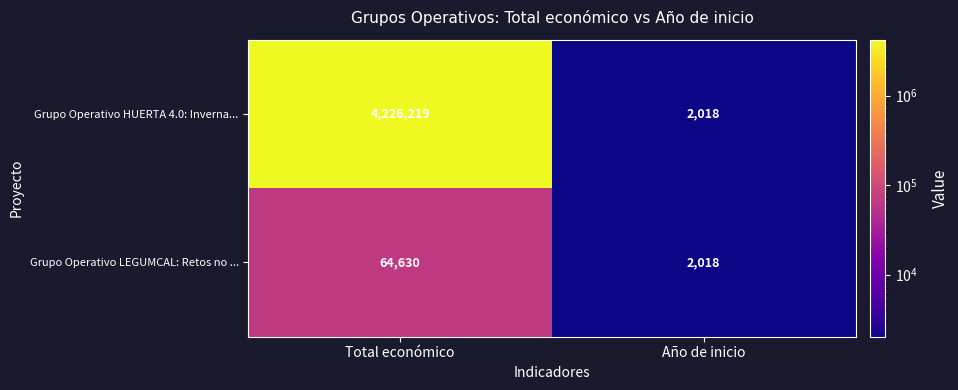

Reading left to right, extract all data points from this chart.

Grupo Operativo HUERTA 4.0: Inverna...: 4226219	2018
Grupo Operativo LEGUMCAL: Retos no ...: 64630	2018